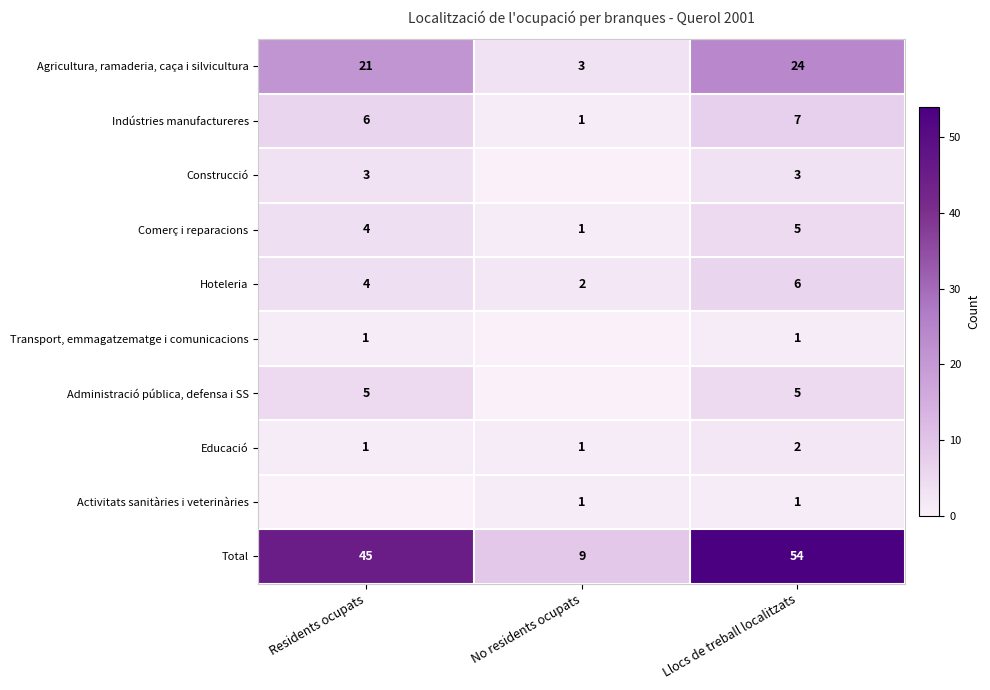

Which category has the lowest value across all series?

No residents ocupats